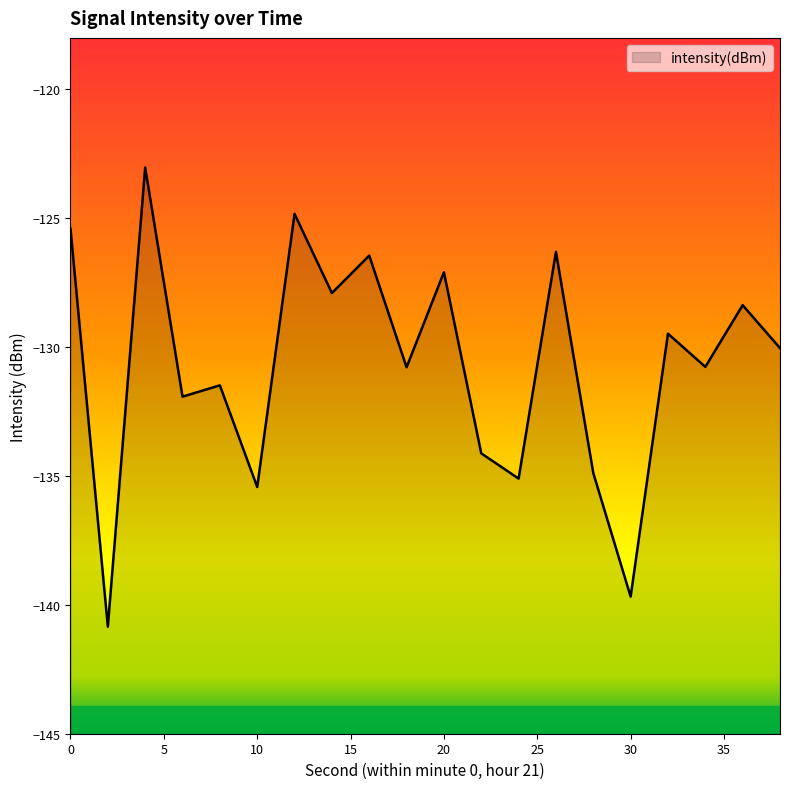

Does the chart display data point markers on the line(s)?

No